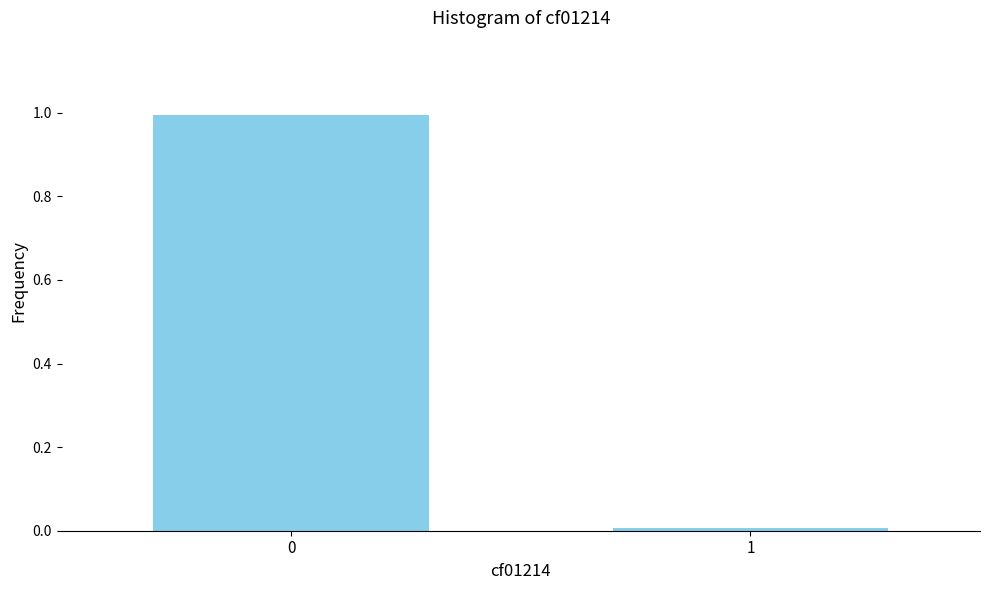

What is the maximum value shown in the chart?

1.0